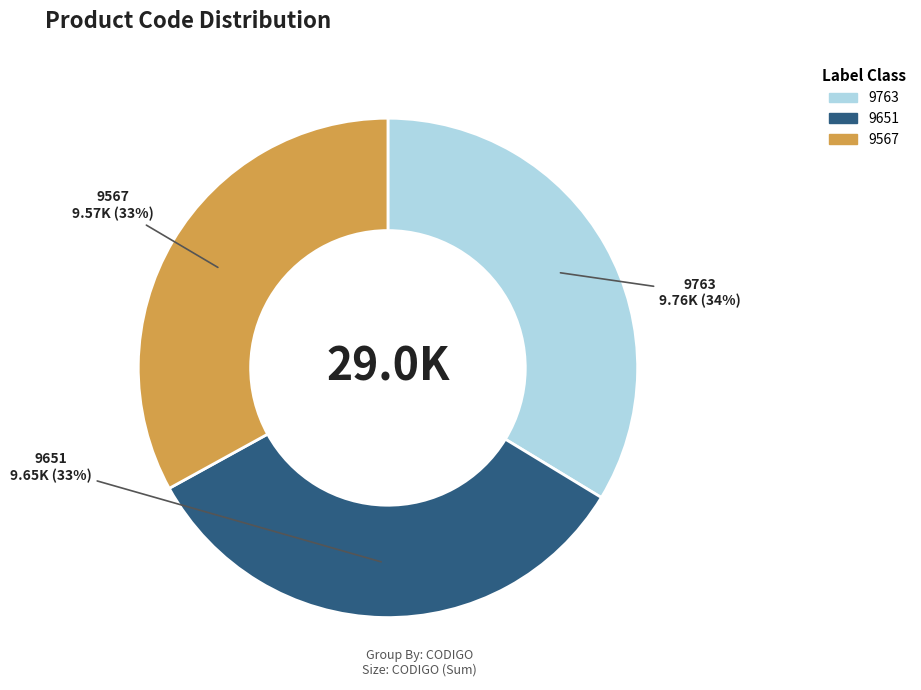

Is it true that 9763 is 34% of the pie?

True